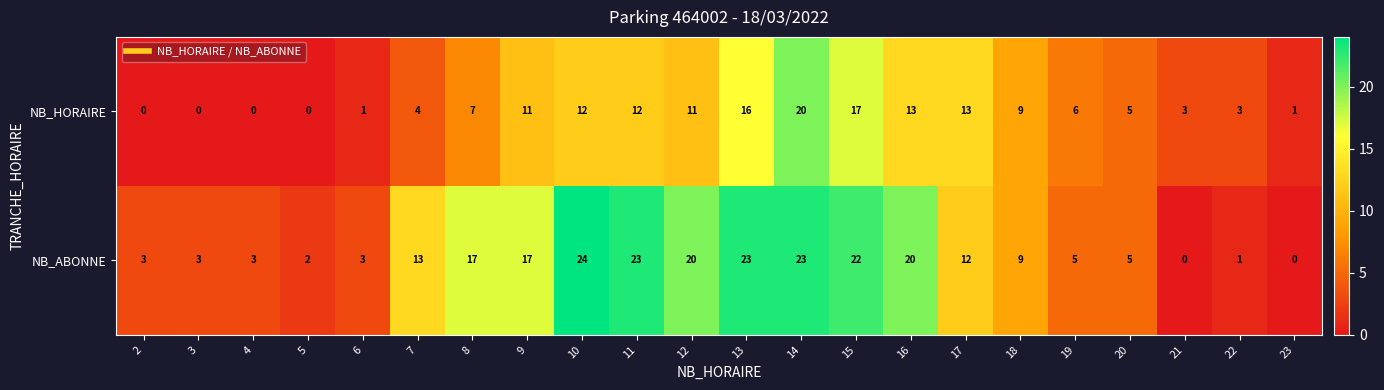

How many data points in NB_HORAIRE are less than 7?

11